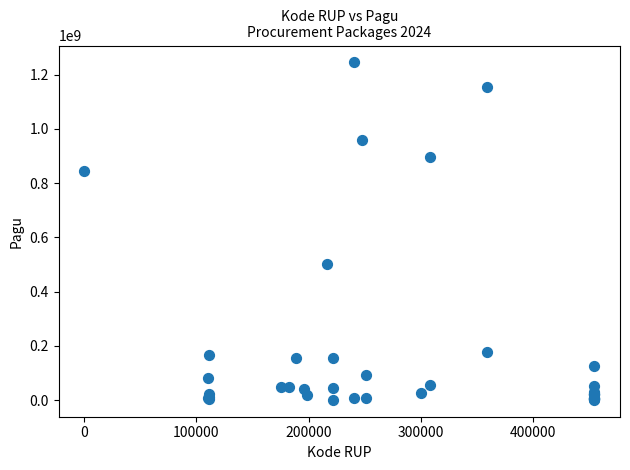

What Y value in the scatter plot is closest to 622840000?

499932000